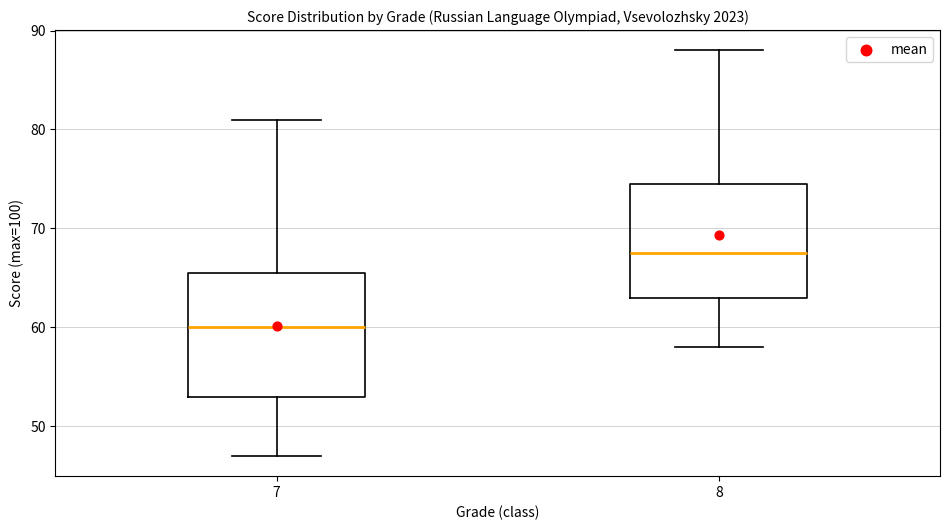

Reading left to right, transcribe this box plot: for each box, give where its median line is, the range the box spans, and where its two whiskers end, as read against the y-axis. The values are not printed on the chart, so give them approximately, as read against the axis.

7: median 60, box 53 to 66, whiskers 47 to 81
8: median 68, box 63 to 75, whiskers 58 to 88